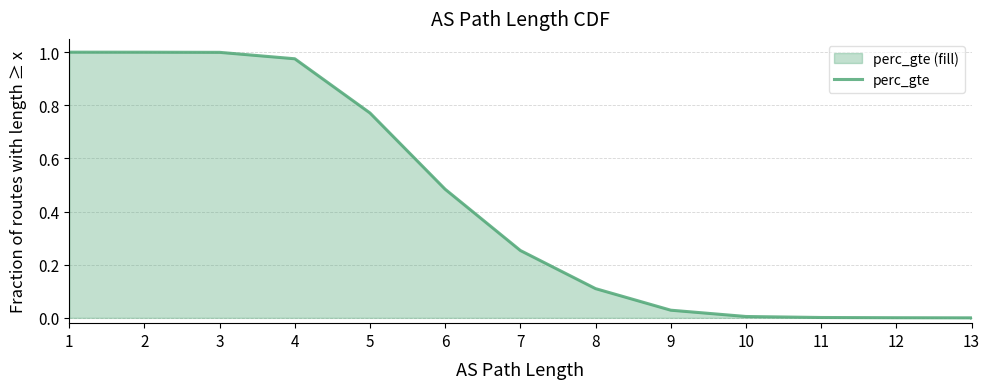

What is the difference between the second highest and minimum values?

1.0